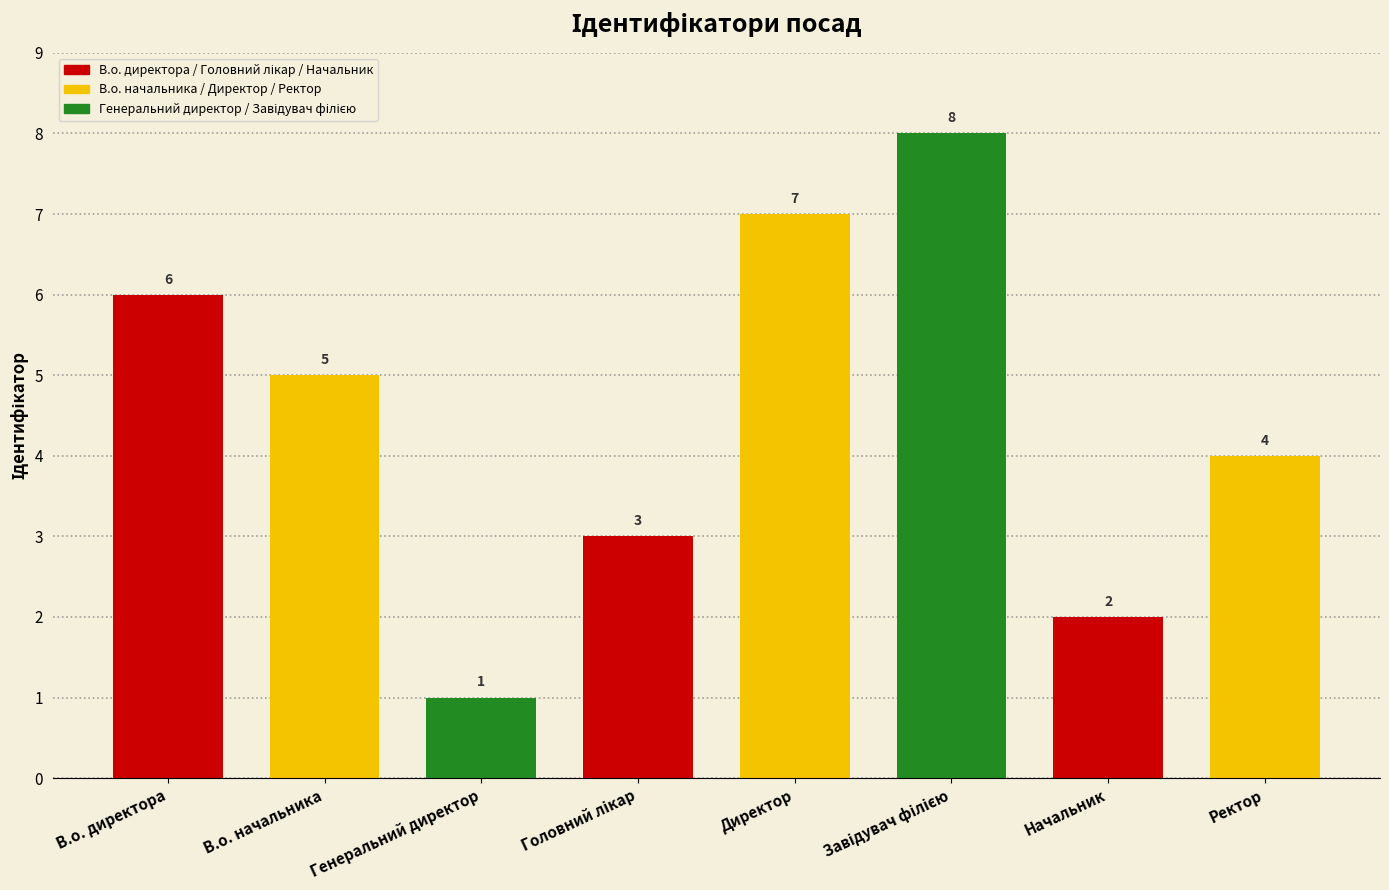

Which label corresponds to the smallest value in the chart?

Генеральний директор